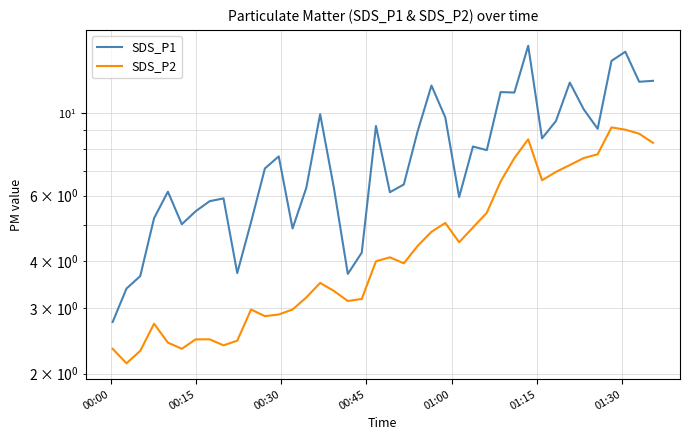

True or false: SDS_P1 and SDS_P2 intersect in this chart.

False